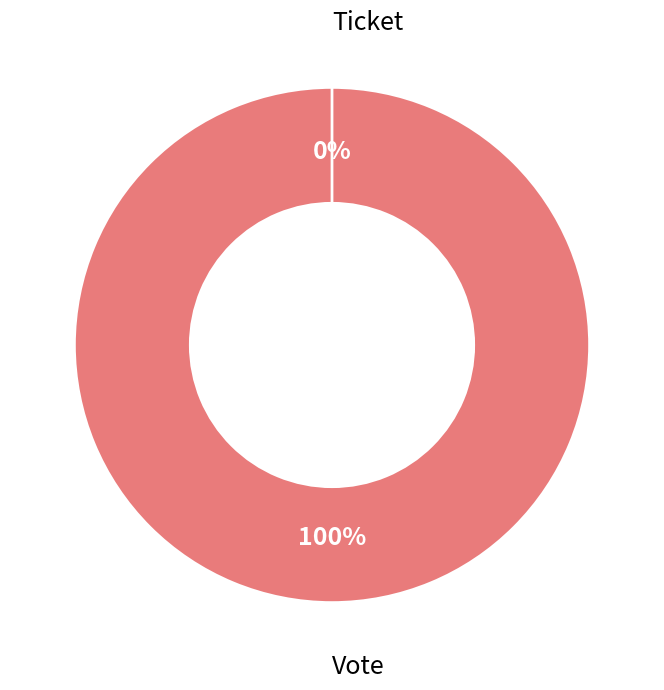

The Ticket slice represents 1% of the pie. True or false?

False